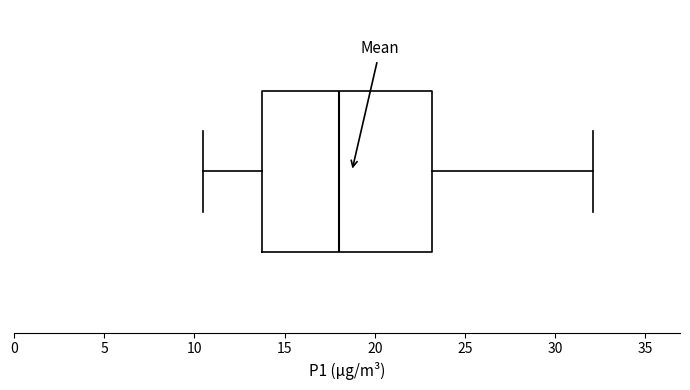

Read this box plot against the x-axis: the position of the median line, the range covered by the box, and the ends of both whiskers. The values are not printed on the chart, so give them approximately, as read against the axis.

median 18.0, box 14.0 to 23.0, whiskers 10.5 to 32.0